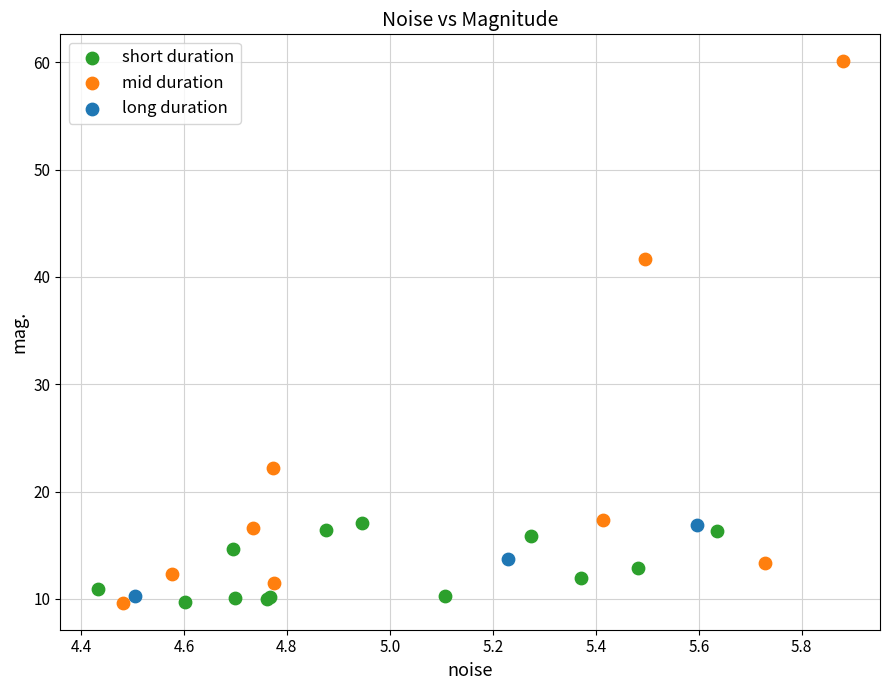

What are all the series names shown in the legend?

short duration, mid duration, long duration